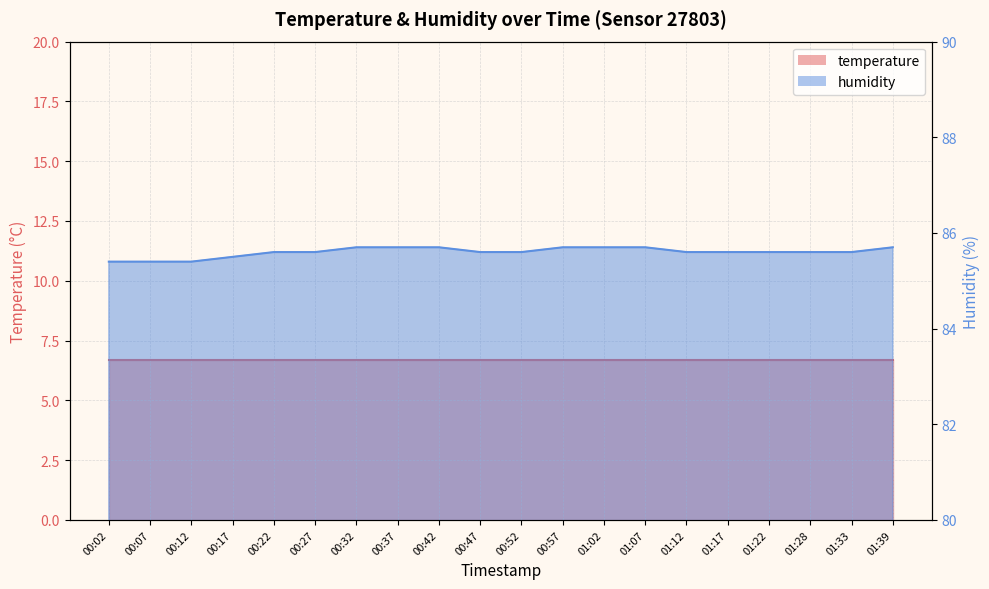

Rank the series by their maximum value, from highest to lowest.

humidity_line, temperature_line